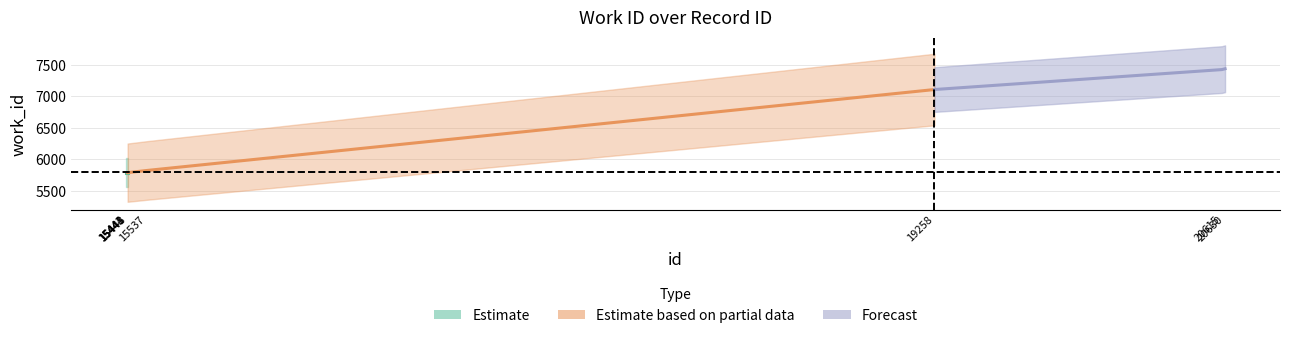

Which label corresponds to the smallest value in the chart?

15441